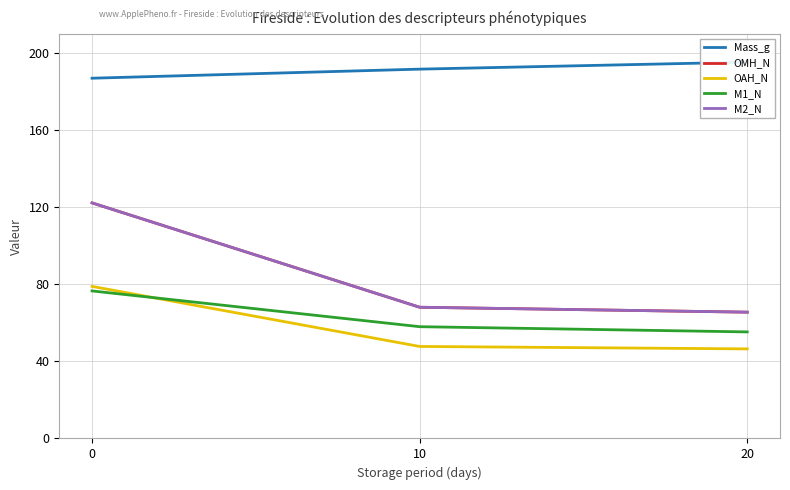

Reading left to right, list all the values displayed in this chart.

Mass_g: 186.9	191.6	195.2
OMH_N: 122.2	68.1	65.5
OAH_N: 78.9	47.7	46.5
M1_N: 76.5	58.0	55.3
M2_N: 122.2	68.1	65.5